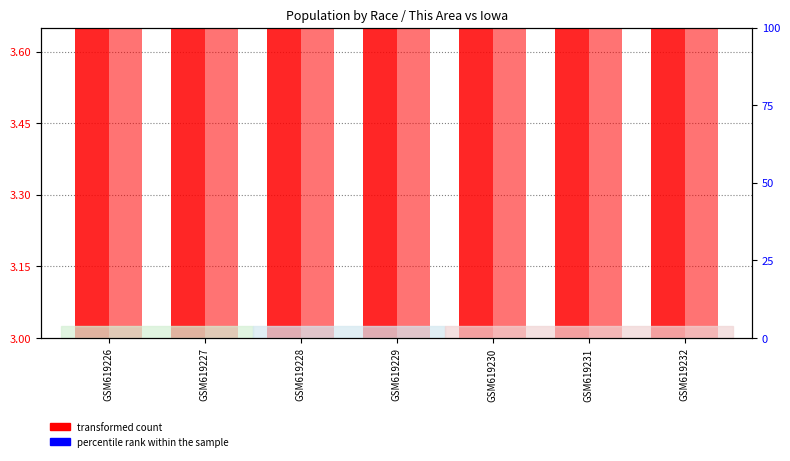

What is the average value?

3.1